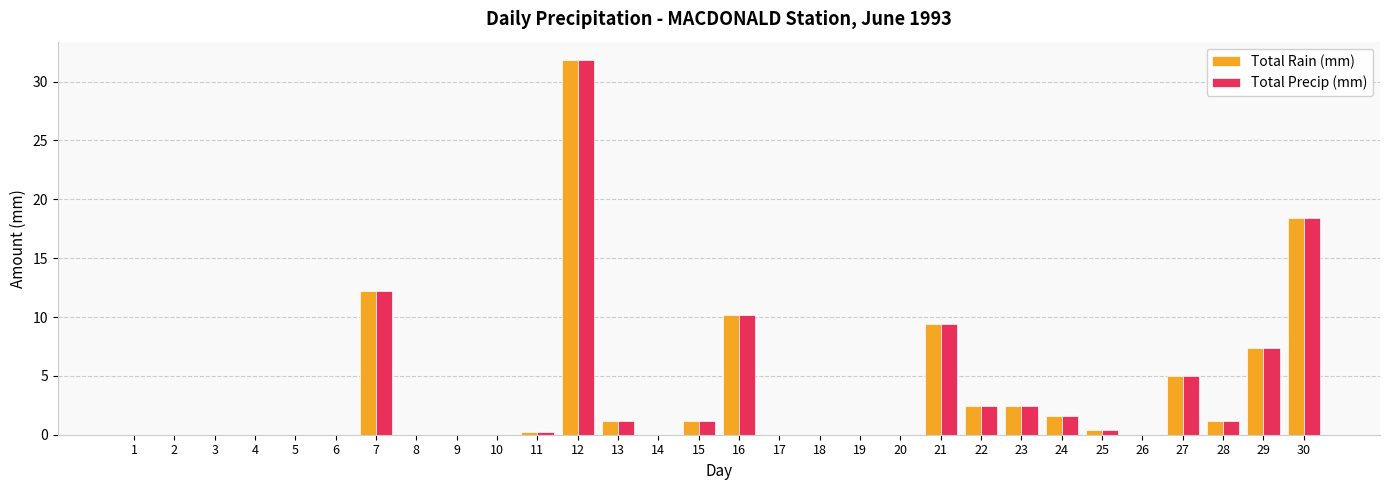

True or false: Total Precip (mm) has a value of 8.1 at 27.

False